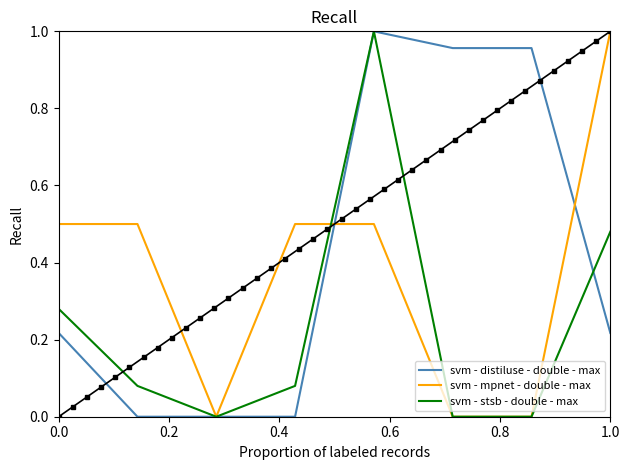

At how many categories does at least one series exceed 0?

7